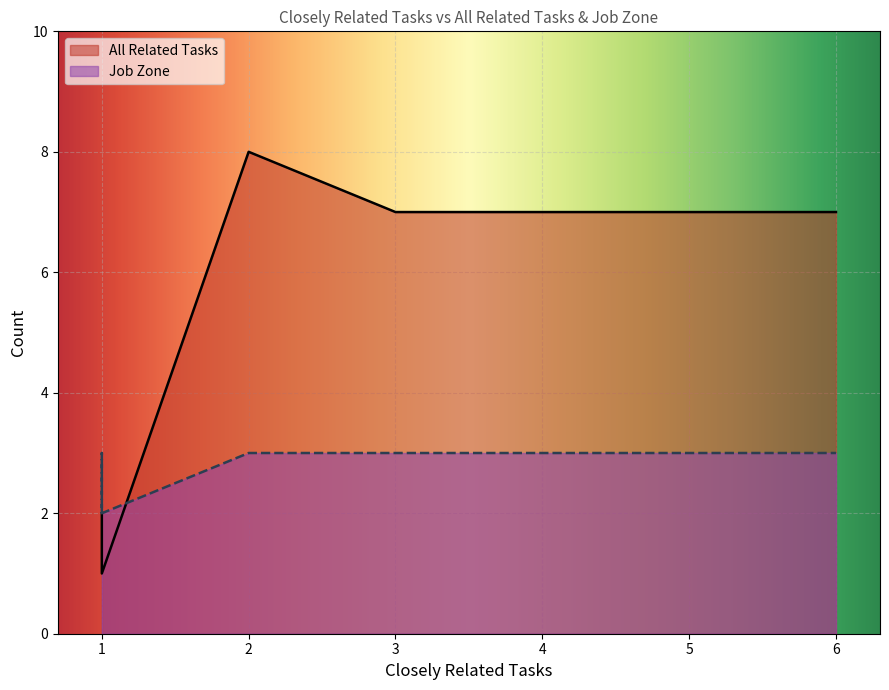

What are all the series names shown in the legend?

All Related Tasks, Job Zone